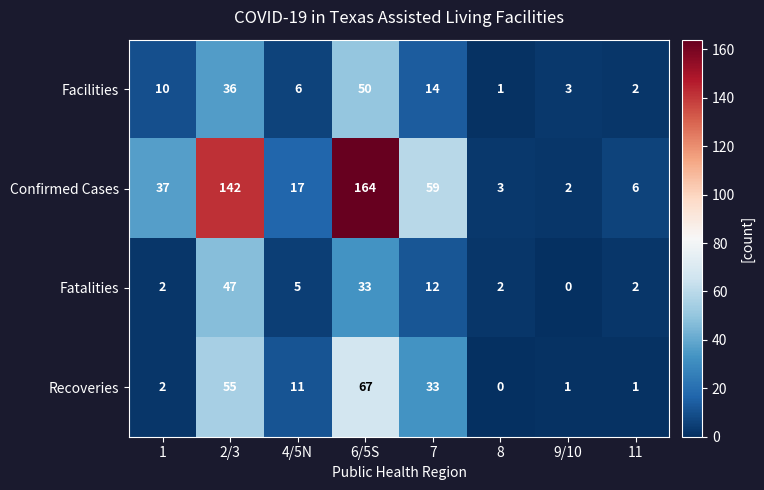

List the series in order of their peak value, lowest first.

Fatalities, Facilities, Recoveries, Confirmed Cases